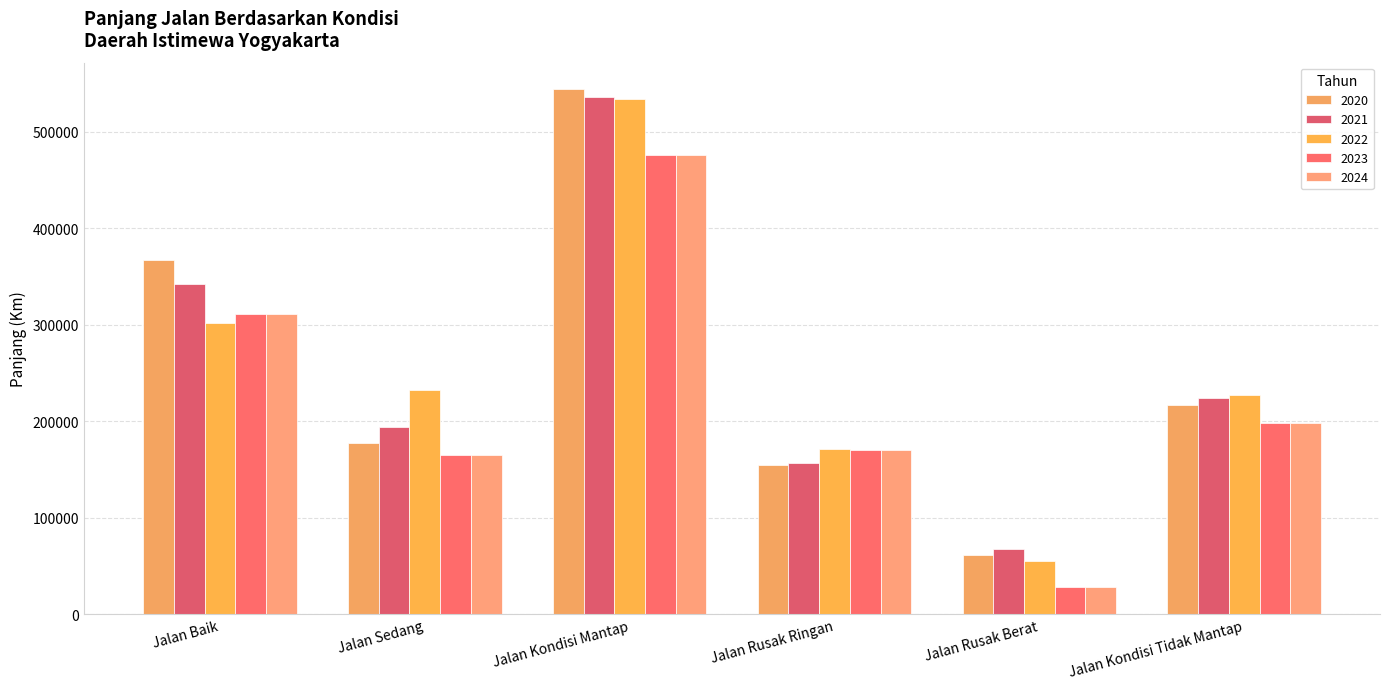

What are all the series names shown in the legend?

2020, 2021, 2022, 2023, 2024